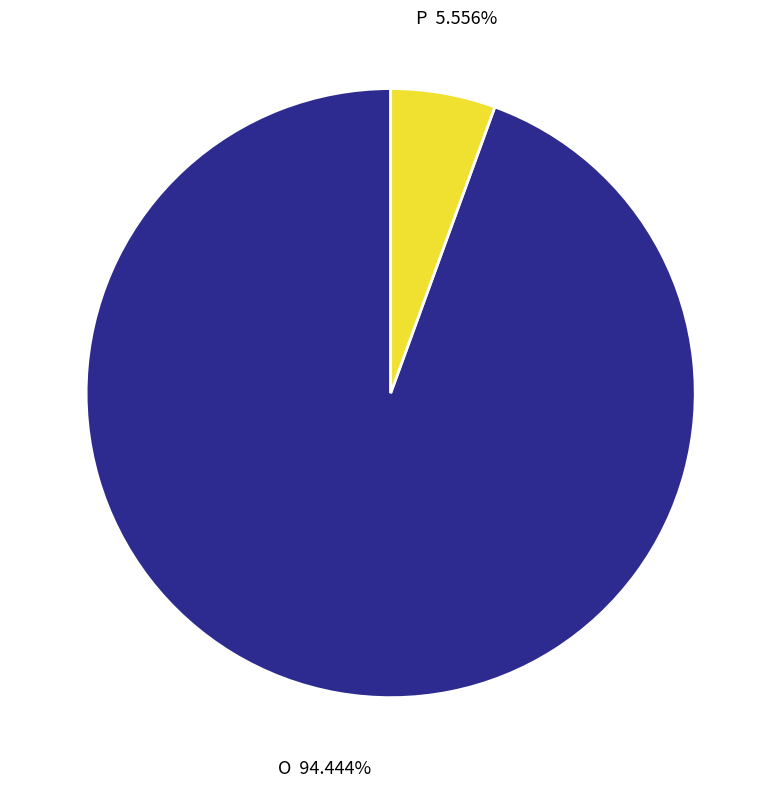

To the nearest percent, what is the average slice percentage?

50%